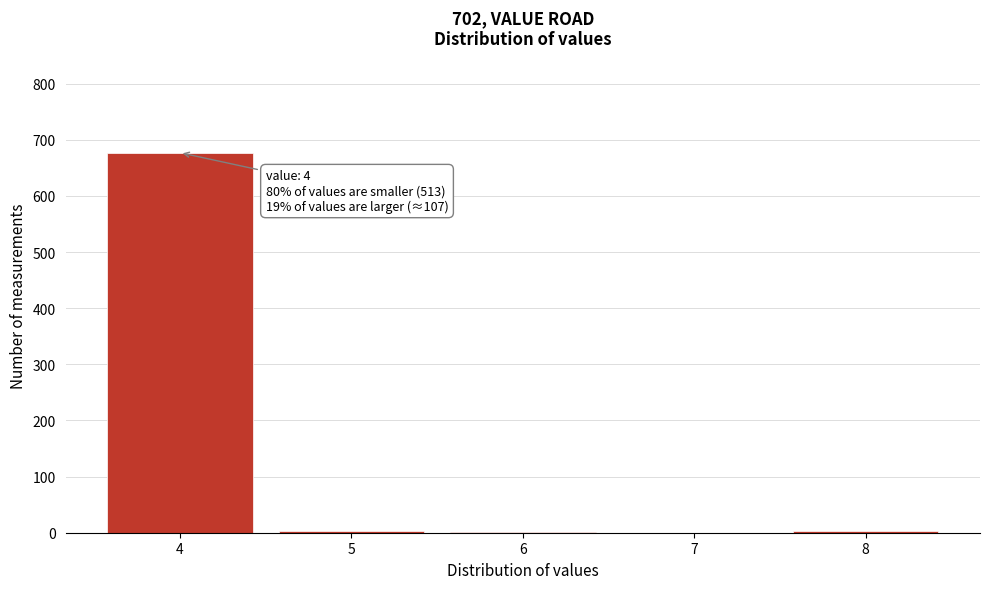

What is the change in value from 4 to 7?

-677